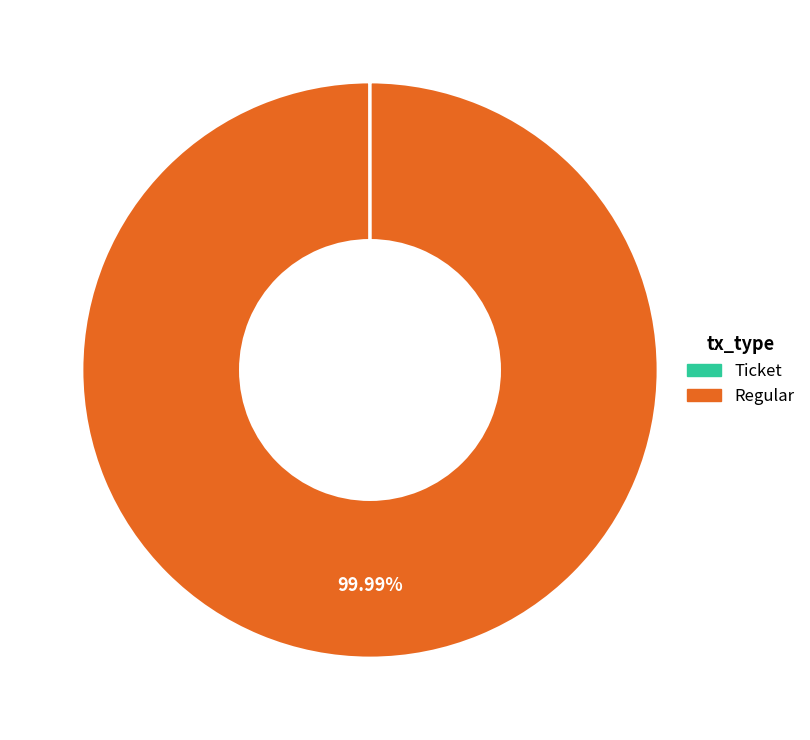

Which slice is the largest?

Regular